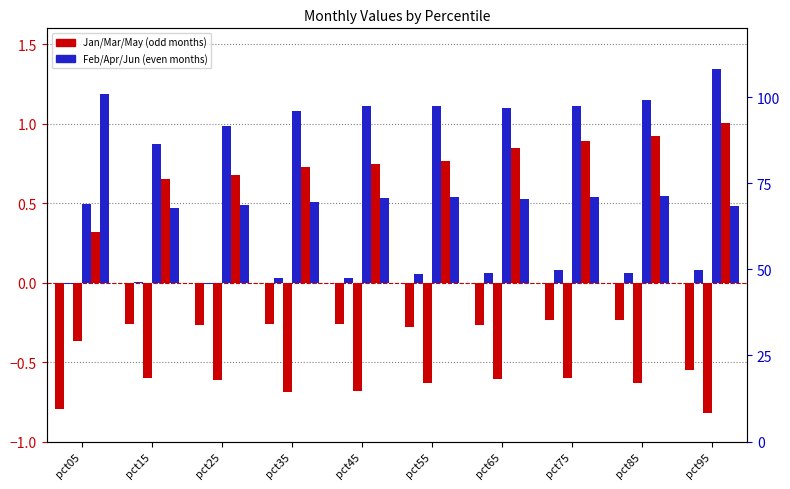

What is the value of the Jan bar at the 6th from the left?

-0.3